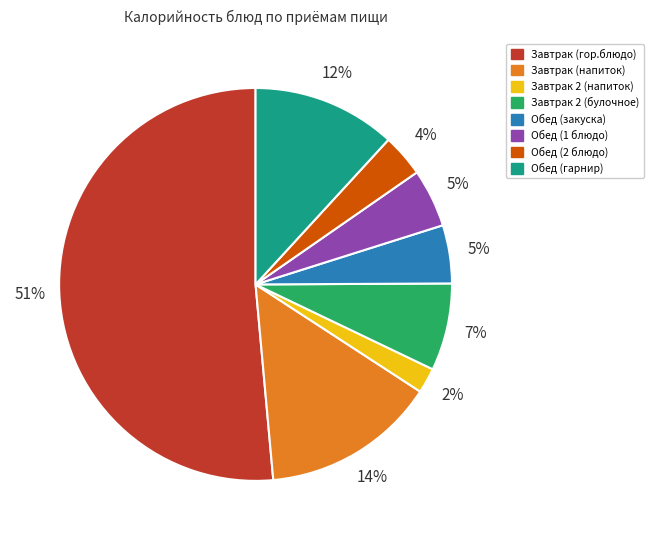

True or false: Обед (2 блюдо) accounts for 9% of the total.

False